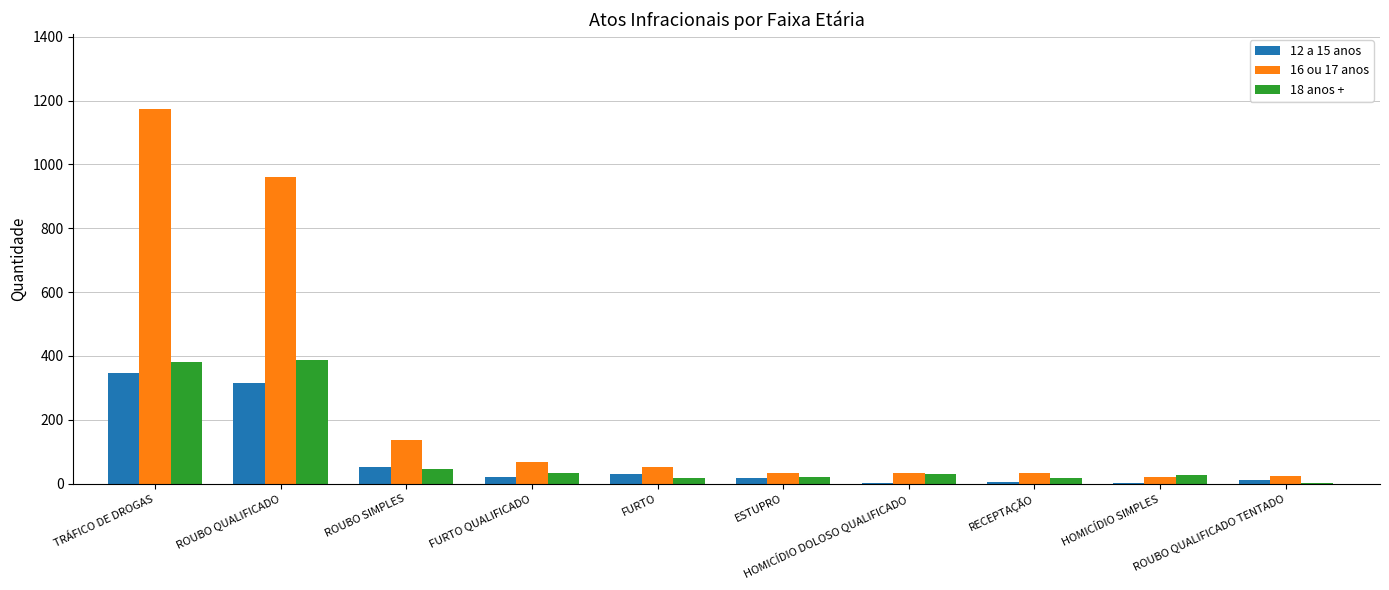

At which category does the chart reach its peak across all series?

TRÁFICO DE DROGAS